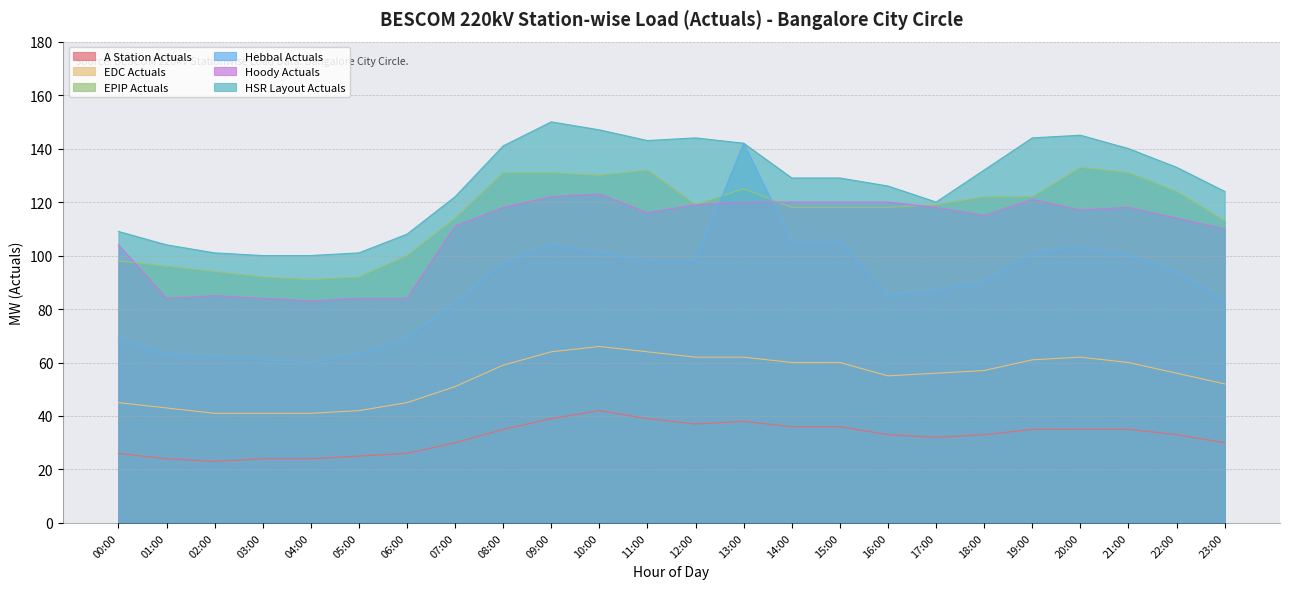

True or false: Hebbal Actuals has a value of 87 at 17:00.

True